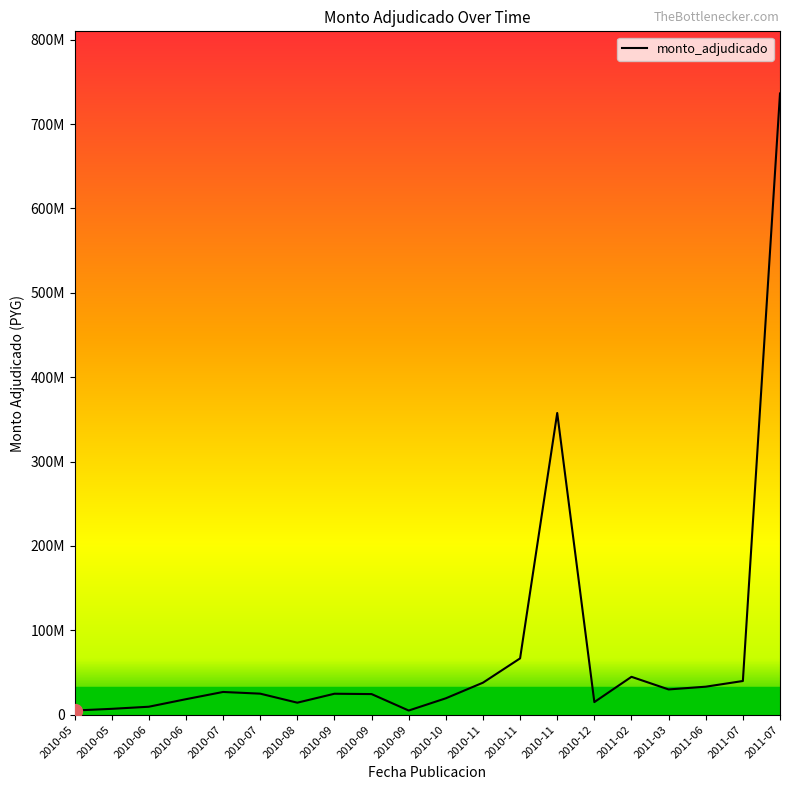

What is the difference between the maximum and minimum values?

731282000